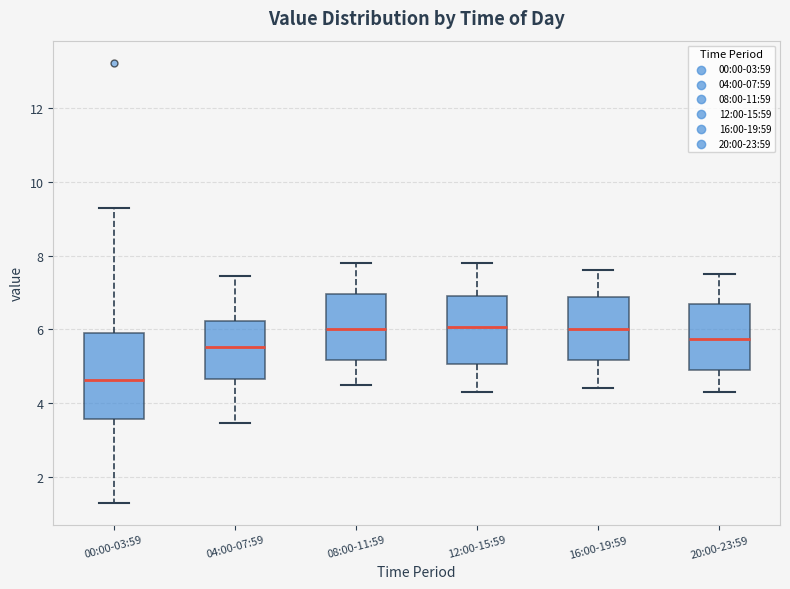

Which box is the tallest, from its lower edge to its upper edge?

00:00-03:59